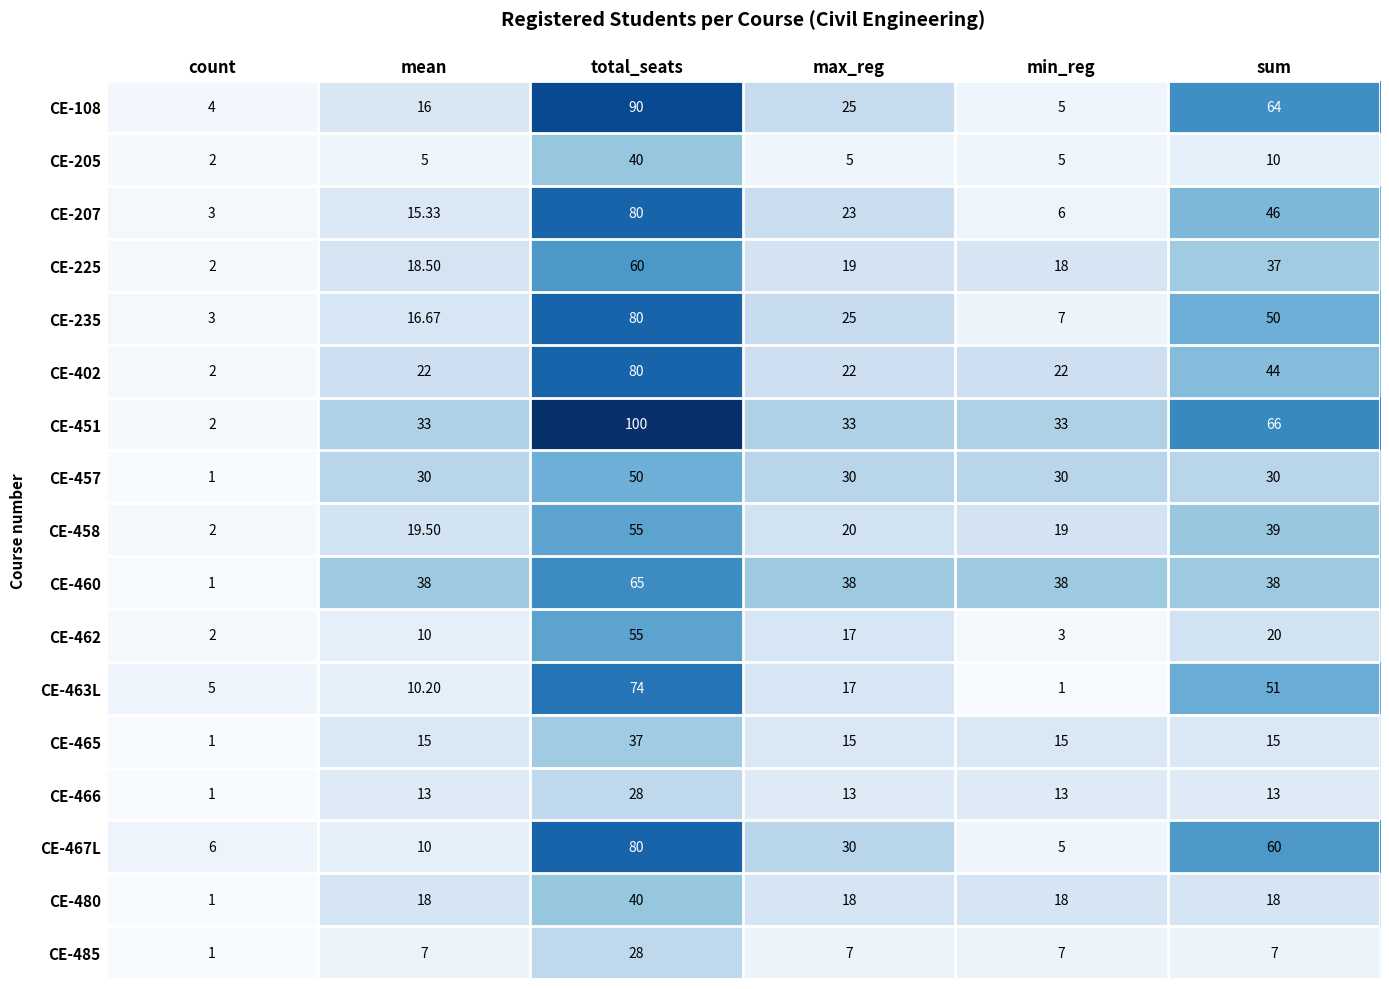

What is the smallest value displayed?

1.0